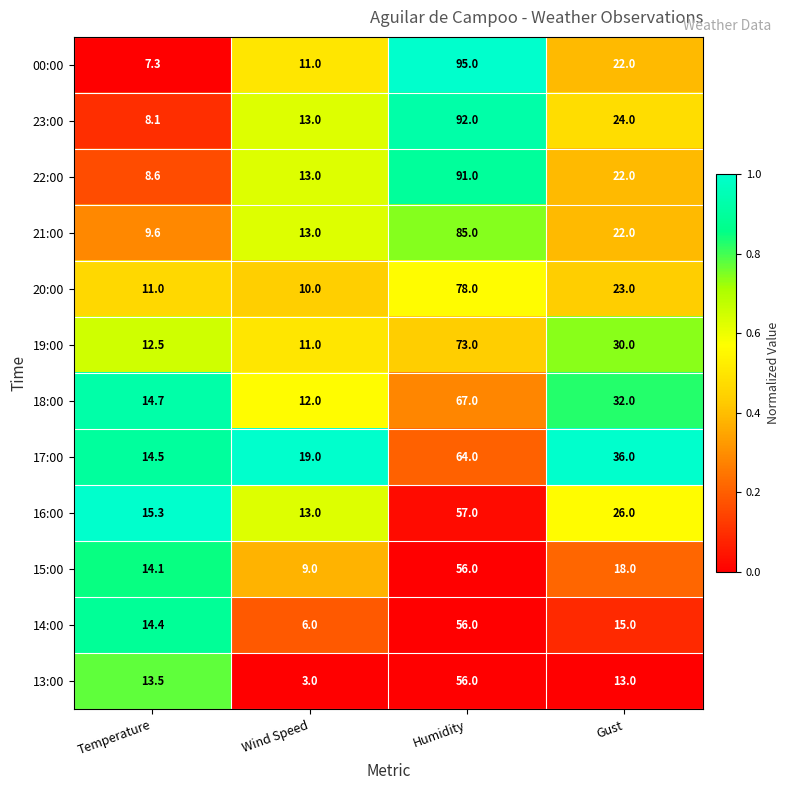

What is the total value across all series at Wind Speed?

133.0